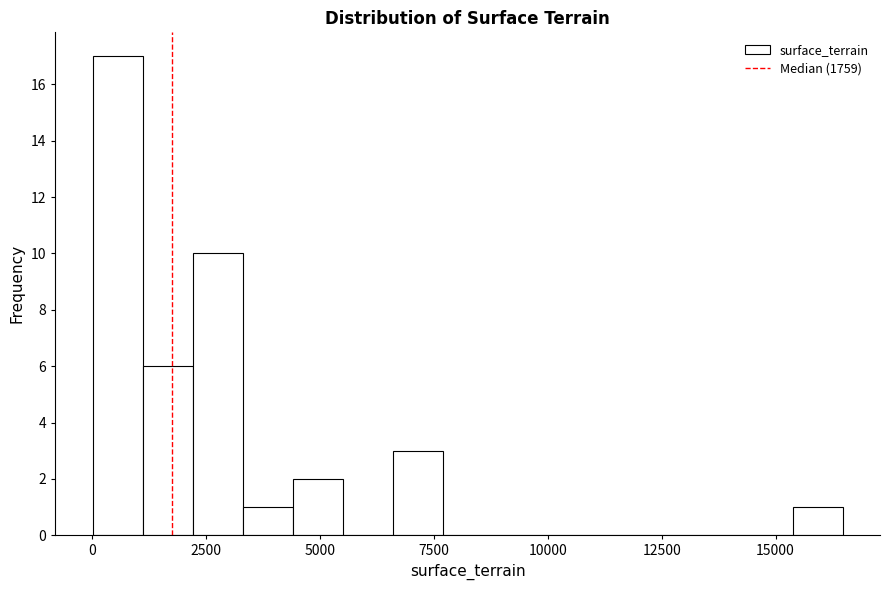

Read against the x-axis, roughly where is the centre of the tallest bar?

500